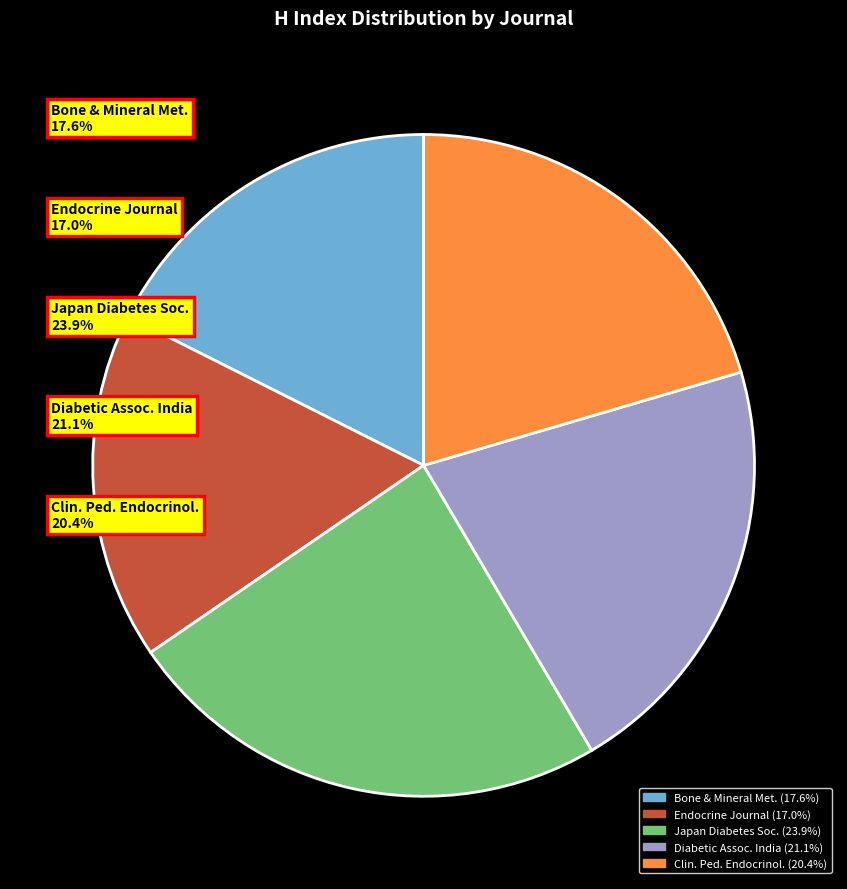

Which slice is the largest?

Japan Diabetes Soc.